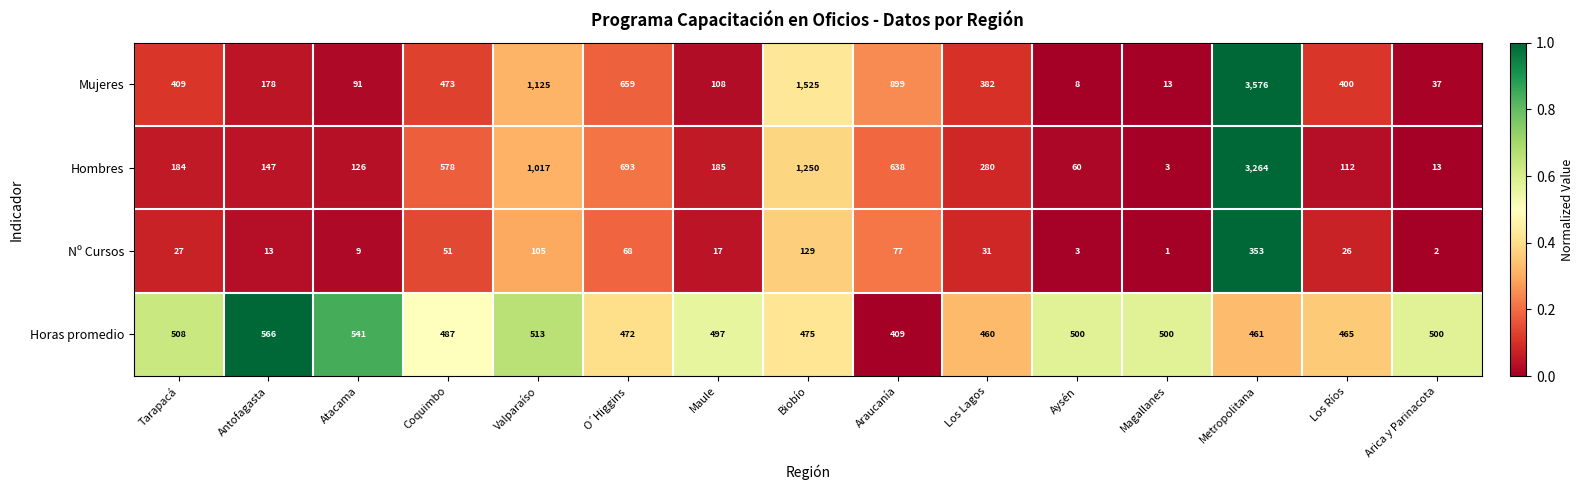

What is the sum of all Nº Cursos values?

912